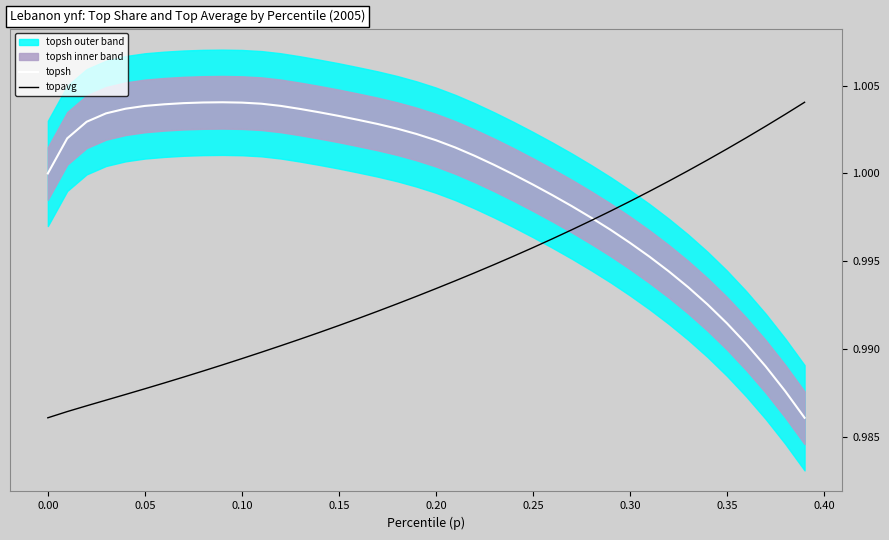

Does the chart have visible grid lines?

No